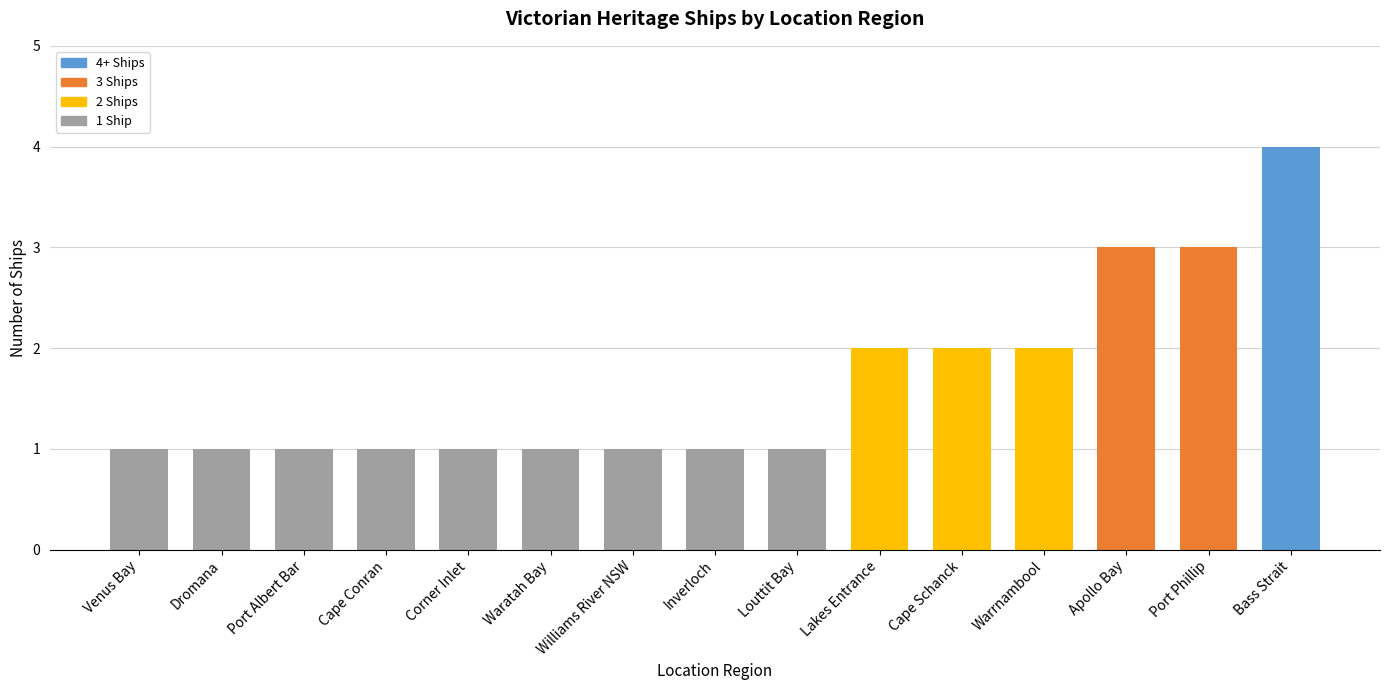

What value does the data have at Apollo Bay?

3